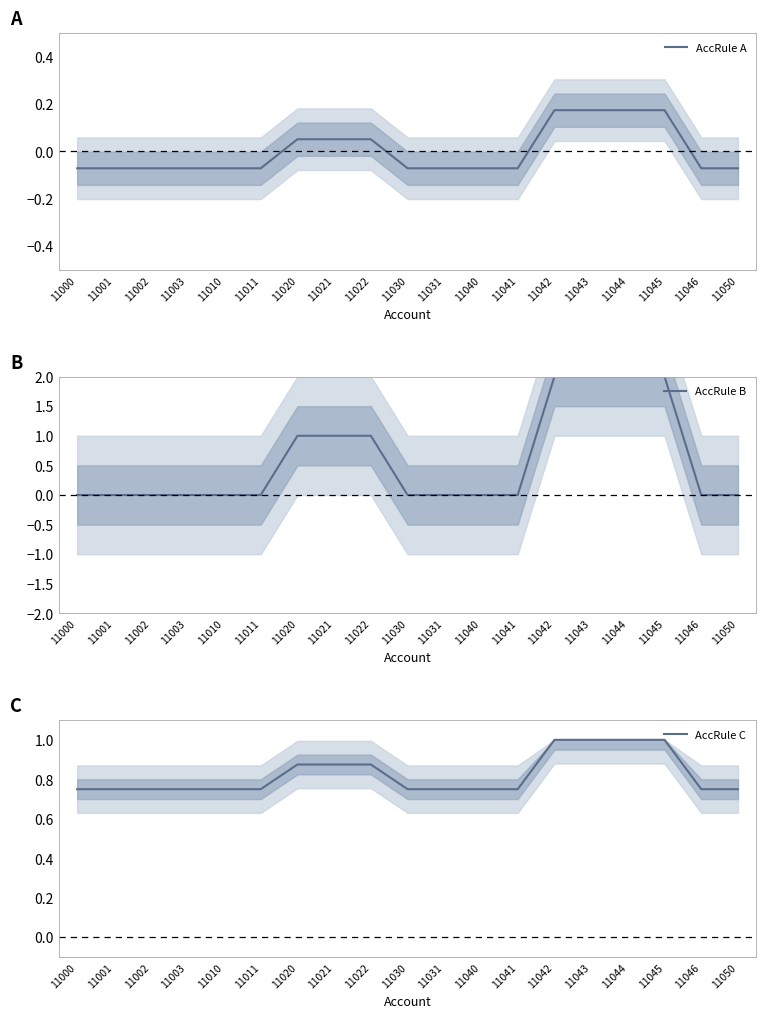

Count the AccRule C values in the range 0 to 1.

19